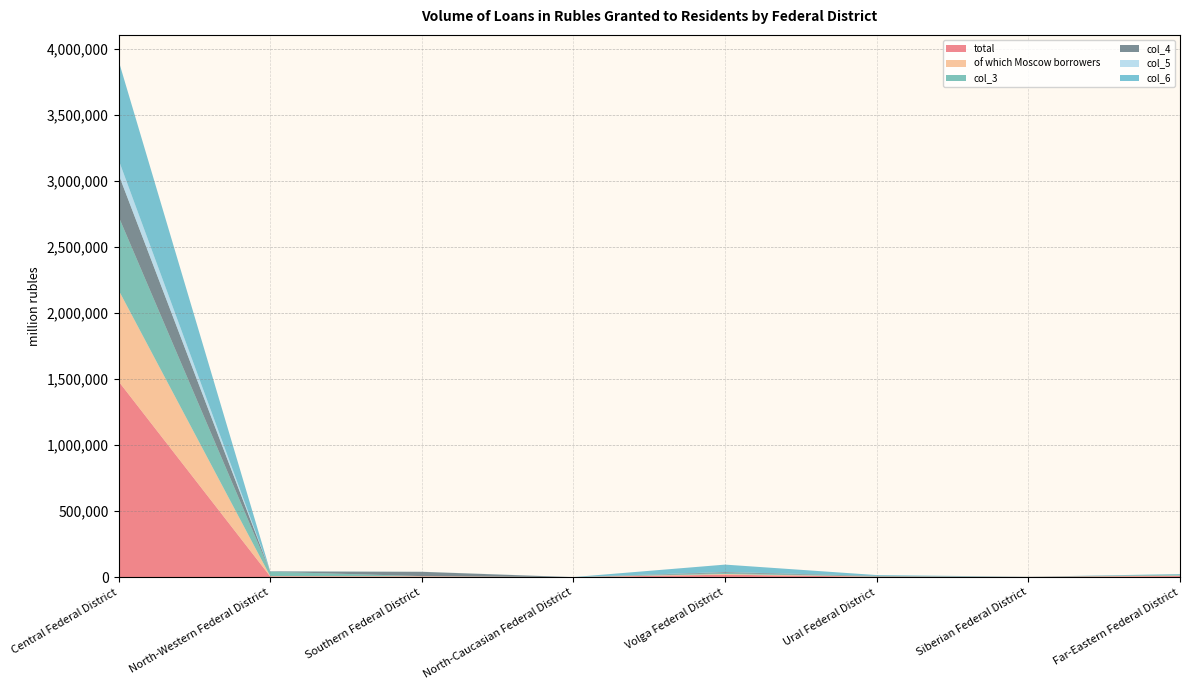

Reading right to left, what are all the values shown in this chart?

total: Far-Eastern Federal District=8552	Siberian Federal District=1598	Ural Federal District=3082	Volga Federal District=18866	North-Caucasian Federal District=49	Southern Federal District=4589	North-Western Federal District=5773	Central Federal District=1483022
of which Moscow borrowers: Far-Eastern Federal District=3225	Siberian Federal District=562	Ural Federal District=1239	Volga Federal District=5359	North-Caucasian Federal District=47	Southern Federal District=2796	North-Western Federal District=2254	Central Federal District=691747
col_3: Far-Eastern Federal District=5744	Siberian Federal District=320	Ural Federal District=2815	Volga Federal District=7558	North-Caucasian Federal District=13	Southern Federal District=700	North-Western Federal District=33158	Central Federal District=557039
col_4: Far-Eastern Federal District=1738	Siberian Federal District=315	Ural Federal District=2546	Volga Federal District=6271	North-Caucasian Federal District=0	Southern Federal District=32569	North-Western Federal District=2114	Central Federal District=319256
col_5: Far-Eastern Federal District=363	Siberian Federal District=44	Ural Federal District=82	Volga Federal District=962	North-Caucasian Federal District=803	Southern Federal District=380	North-Western Federal District=202	Central Federal District=111121
col_6: Far-Eastern Federal District=4287	Siberian Federal District=475	Ural Federal District=6241	Volga Federal District=56279	North-Caucasian Federal District=0	Southern Federal District=338	North-Western Federal District=1773	Central Federal District=750199